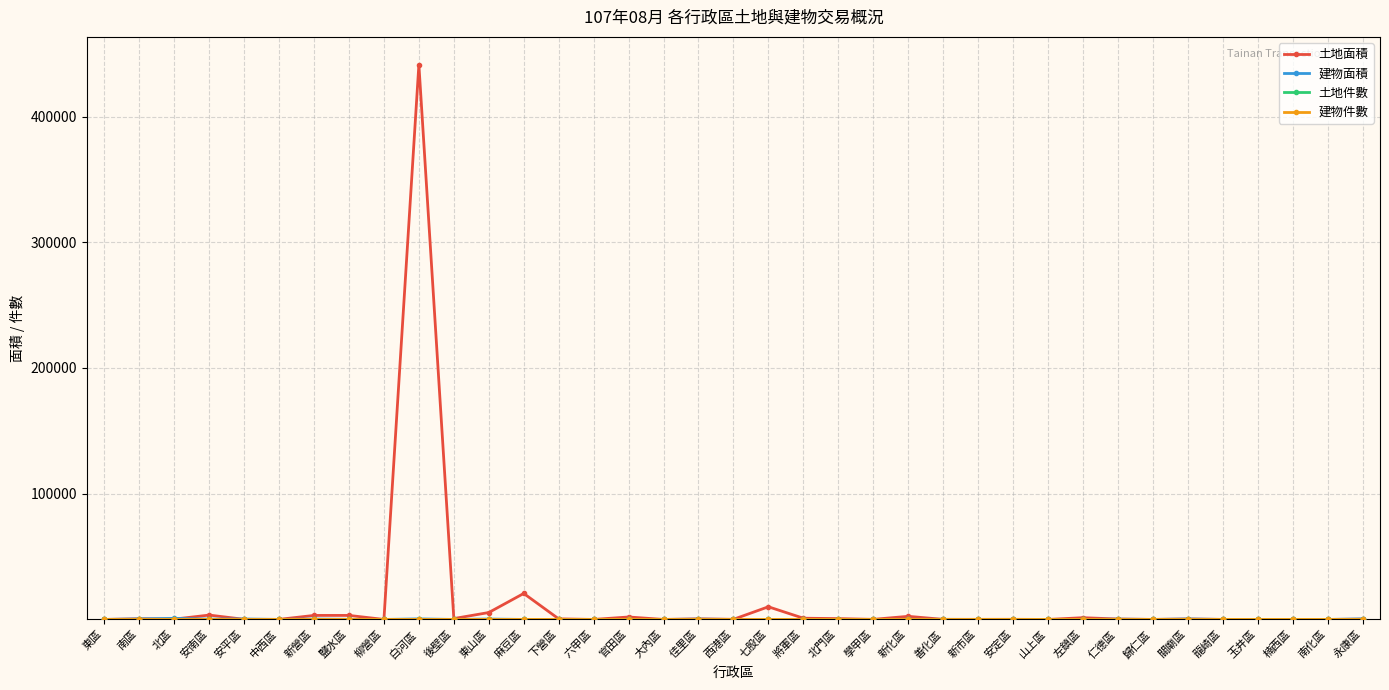

At how many categories does at least one series exceed 353424?

1